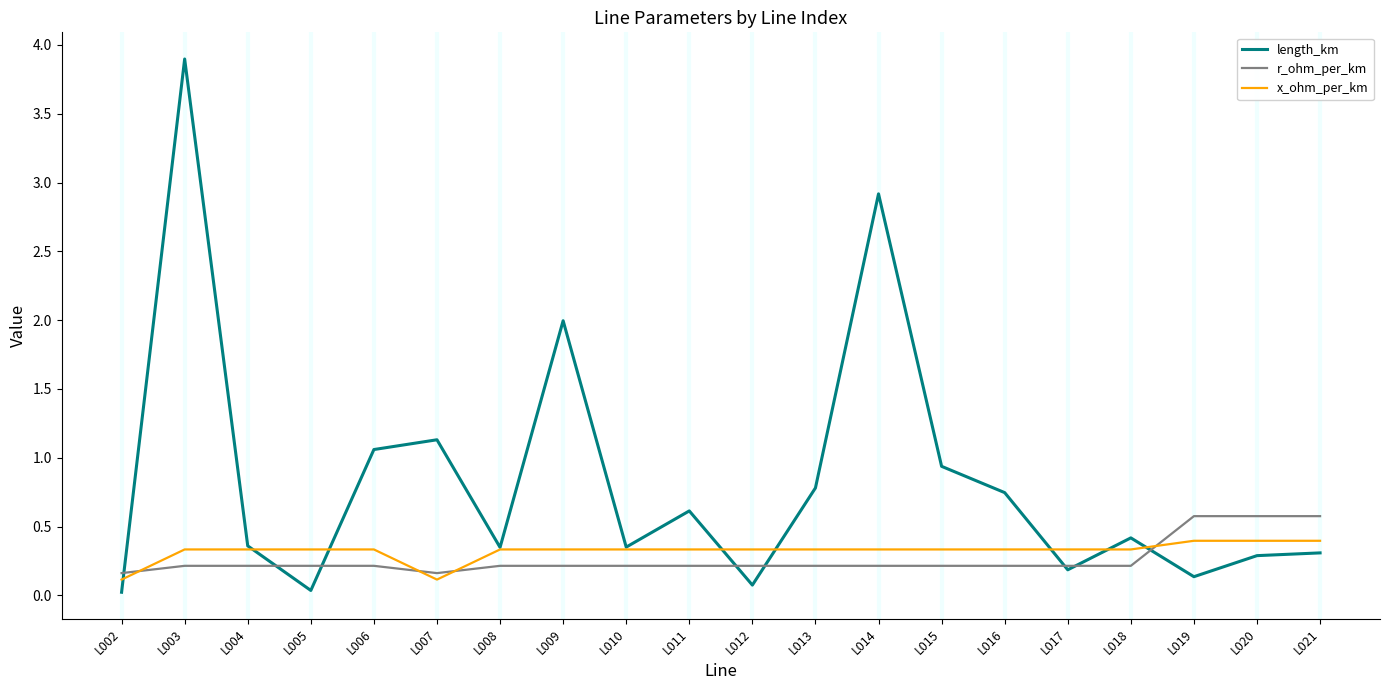

Which category has the highest value in the length_km series?

L003